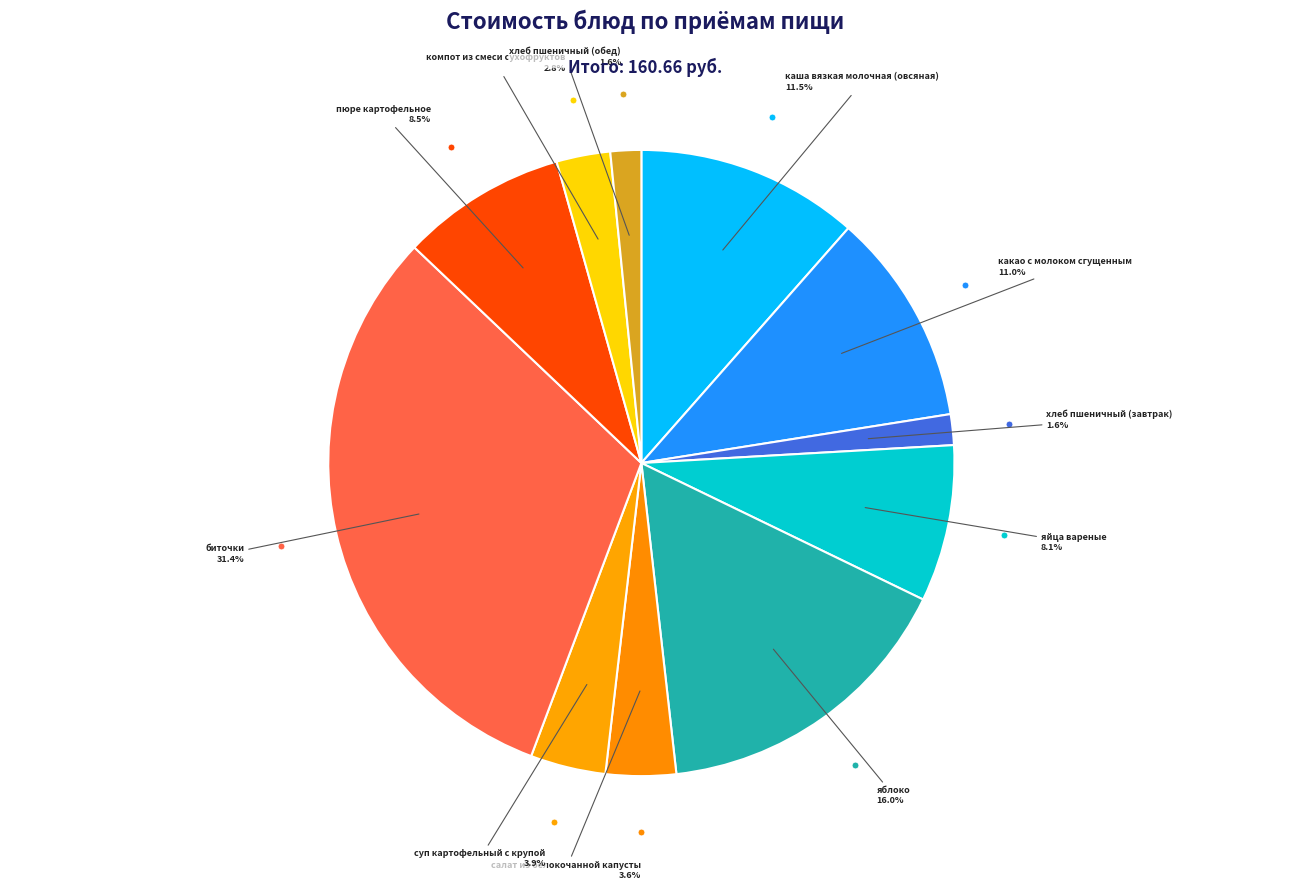

Rank the categories by value from highest to lowest.

биточки, яблоко, каша вязкая молочная (овсяная), какао с молоком сгущенным, пюре картофельное, яйца вареные, суп картофельный с крупой, салат из белокочанной капусты, компот из смеси сухофруктов, хлеб пшеничный (завтрак), хлеб пшеничный (обед)